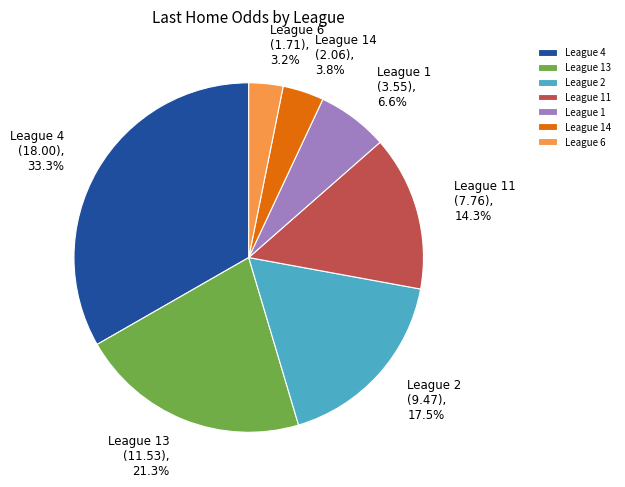

Do League 6 and League 1 together represent more than half of the pie?

No